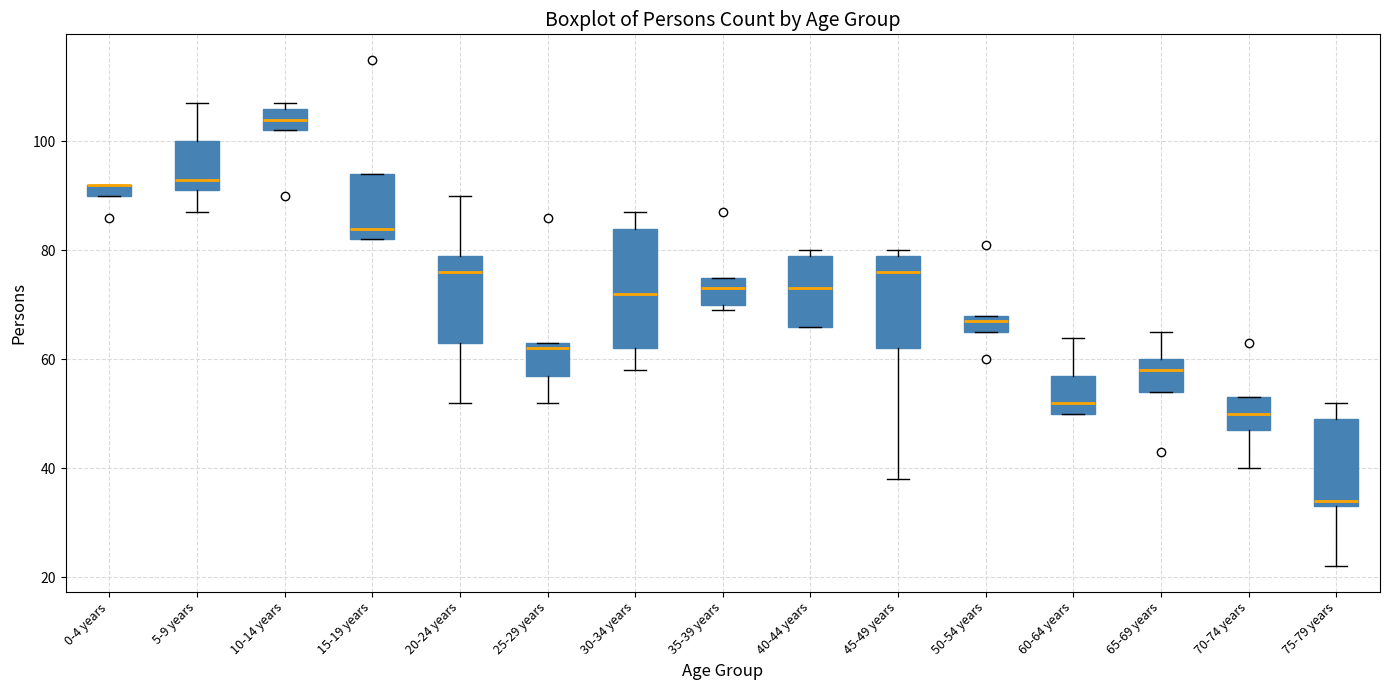

Where does the median line of the box for 10-14 years sit on the y-axis? The values are not printed on the chart, so give them approximately, as read against the axis.

104